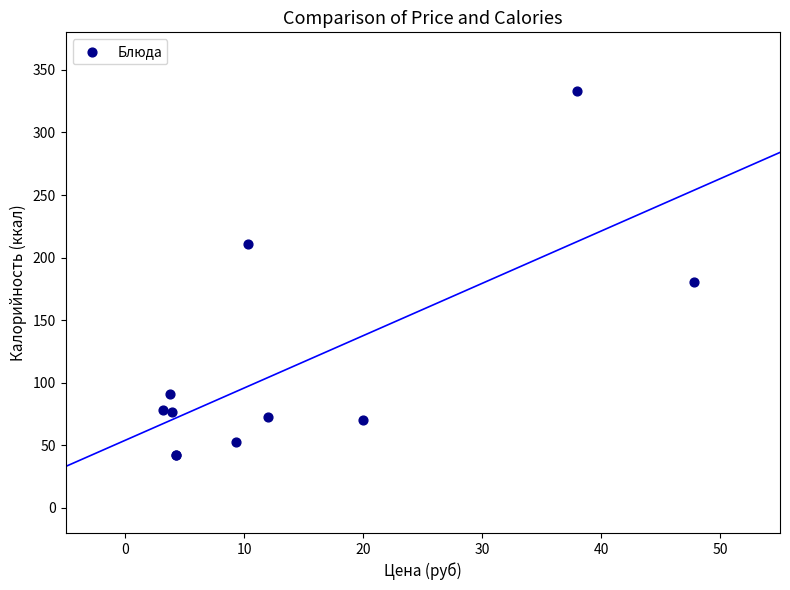

What Y value in the scatter plot is closest to 187?

180.5